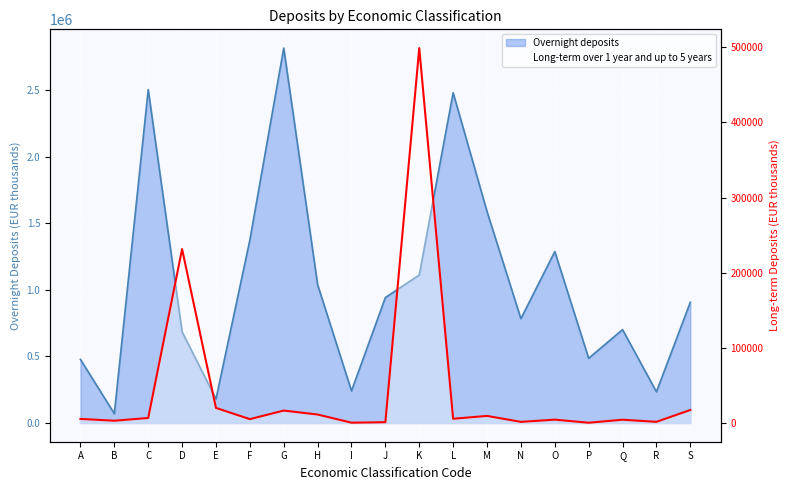

How many values are below 5397?

9